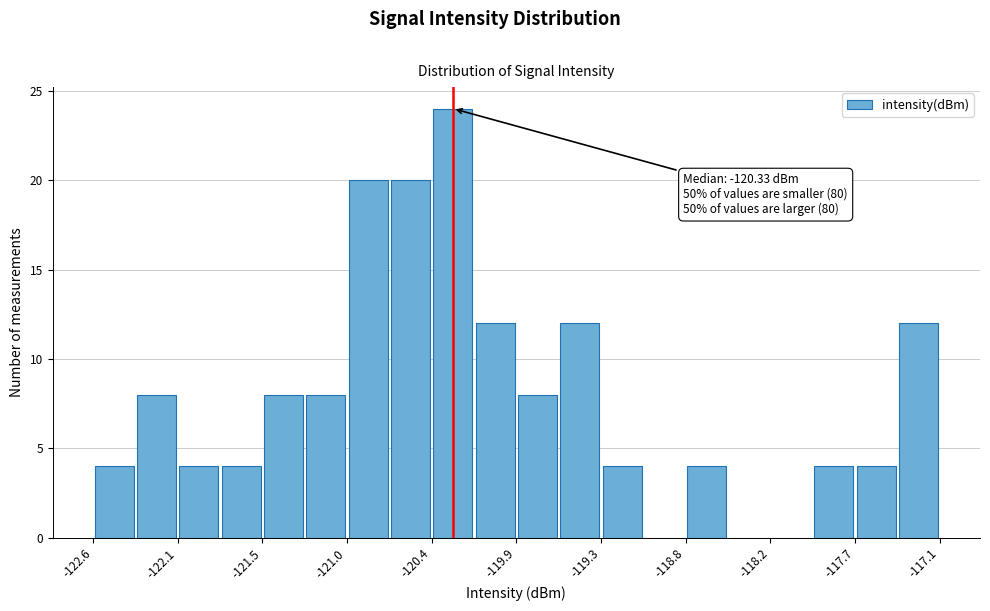

Around what value on the x-axis is the tallest bar? Give the approximate position of its centre, as read against the axis.

-120.3